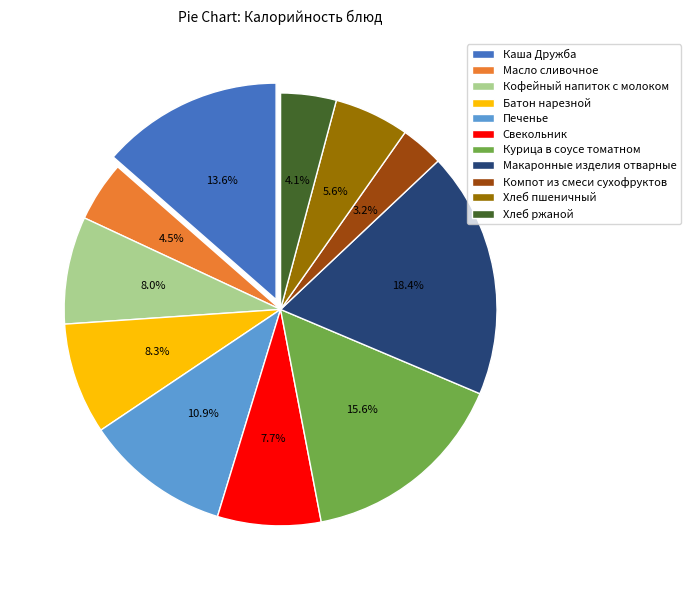

To the nearest percent, what is the average slice percentage?

9%